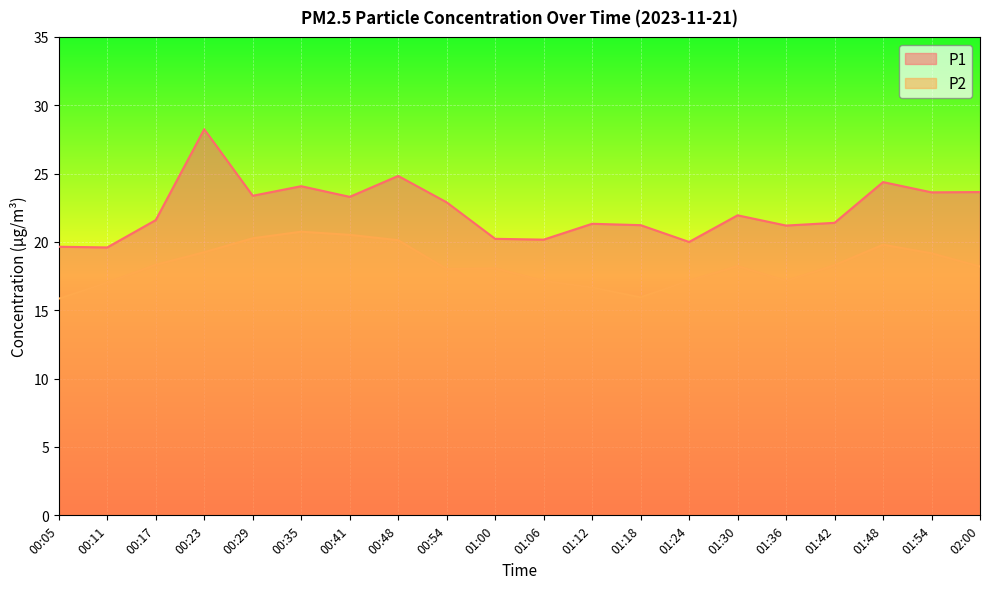

Reading left to right, list all the values displayed in this chart.

P1: 19.6	19.6	21.6	28.2	23.4	24.1	23.3	24.8	22.9	20.2	20.2	21.3	21.2	20.0	21.9	21.2	21.4	24.4	23.6	23.6
P2: 15.8	17.0	18.3	19.2	20.3	20.8	20.5	20.1	18.0	18.1	17.1	16.7	15.9	17.2	18.2	17.1	18.3	19.8	19.2	18.2